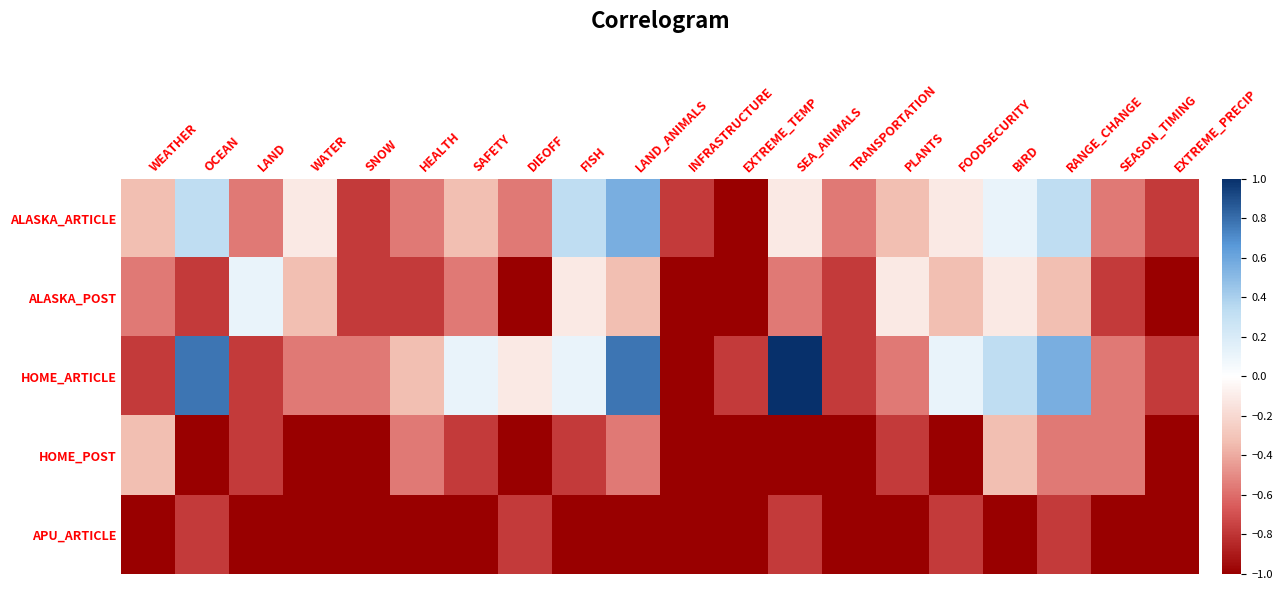

At which category is the sum across all series the highest?

LAND_ANIMALS